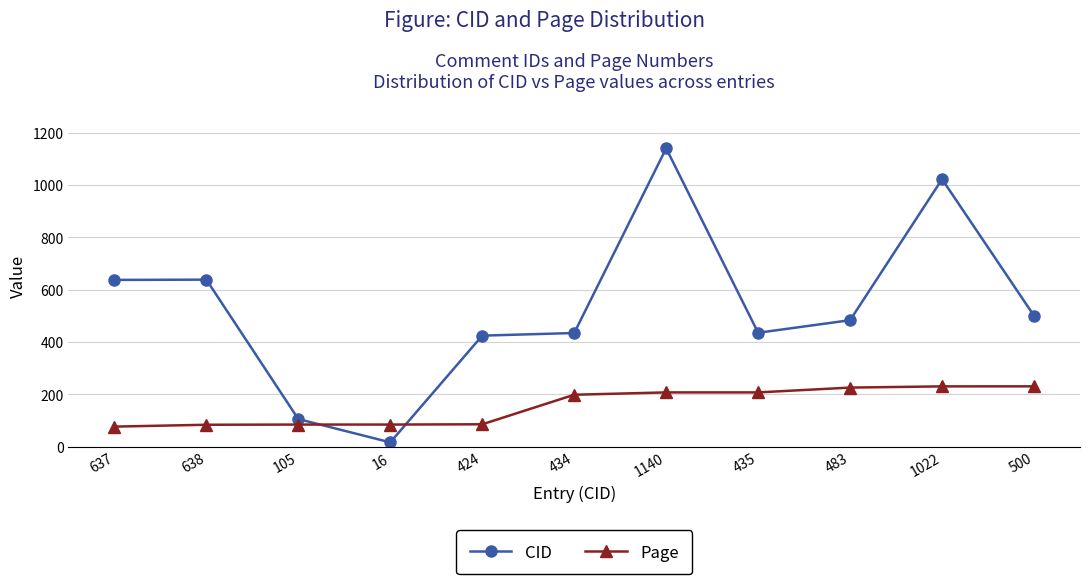

What is the lowest value of the CID series?

16.0